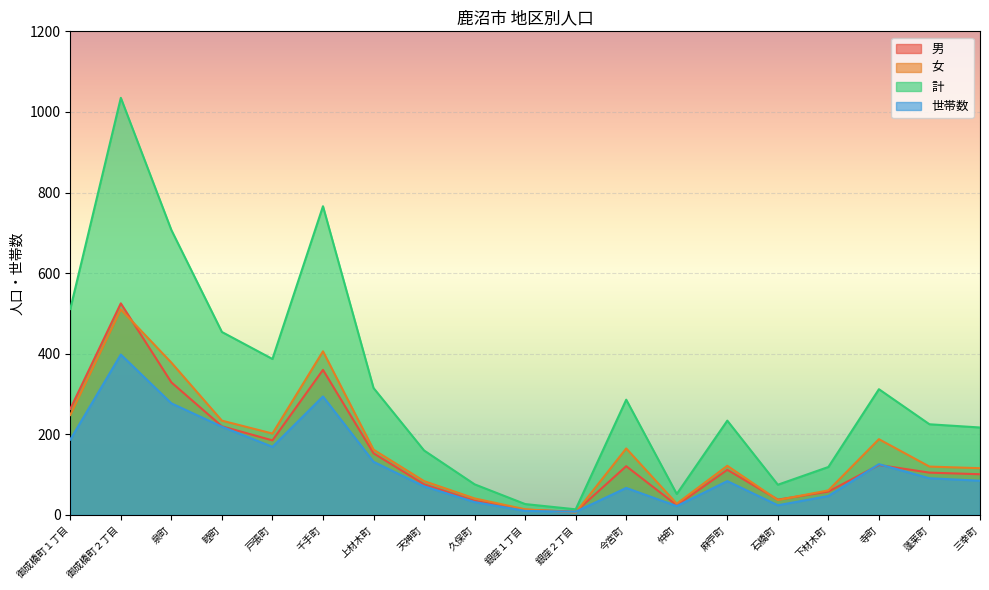

How many values in the 世帯数 series are below 85?

9